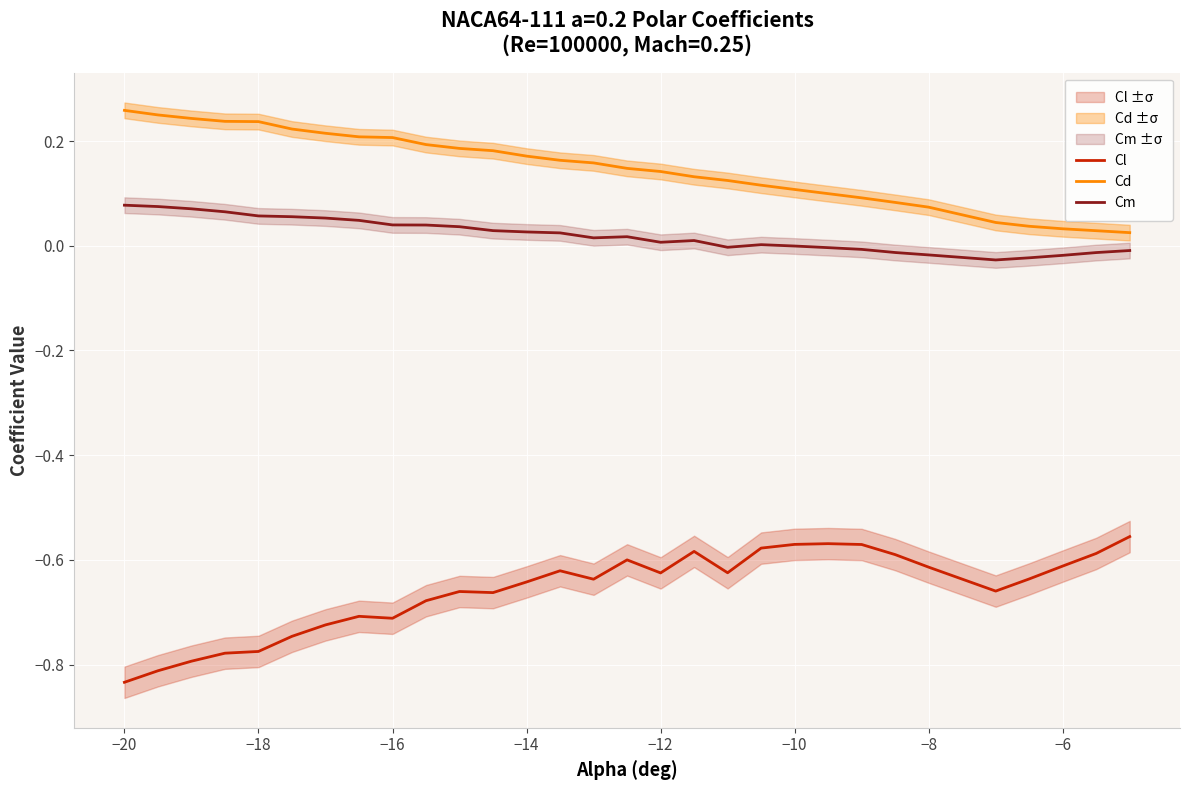

True or false: Cm and Cl intersect in this chart.

False